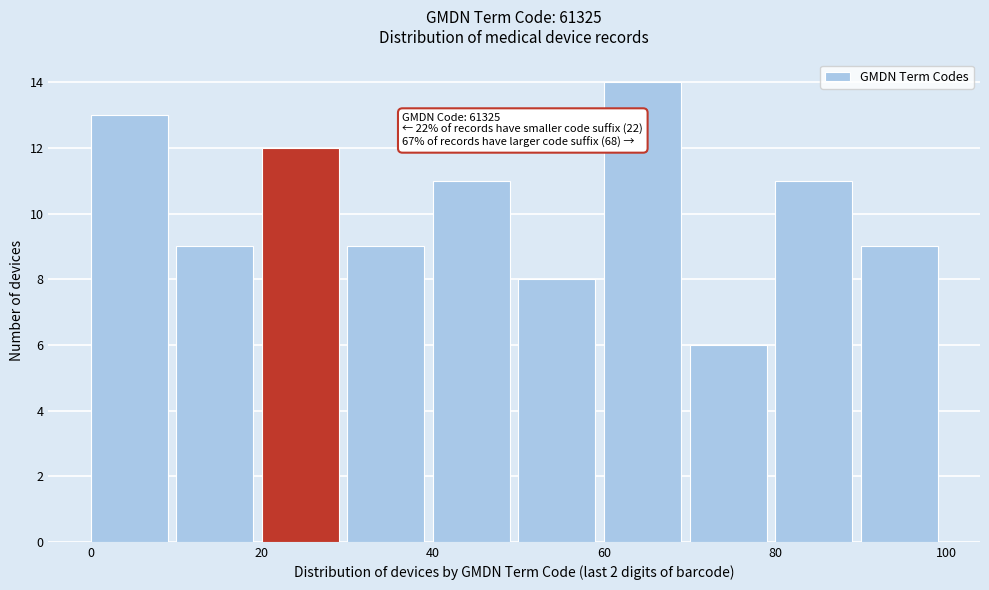

Which range on the x-axis has the tallest bar?

60 to 70